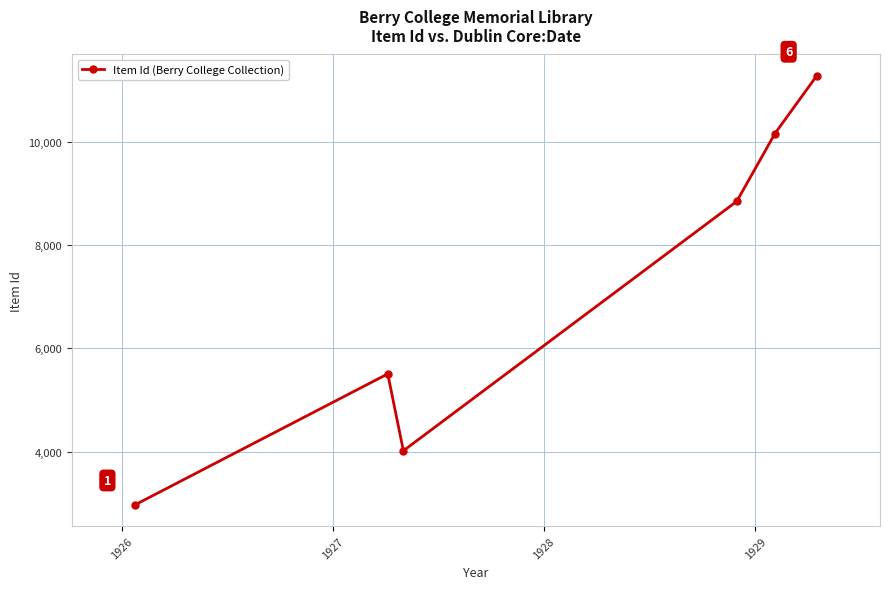

What is the smallest value displayed?

2978